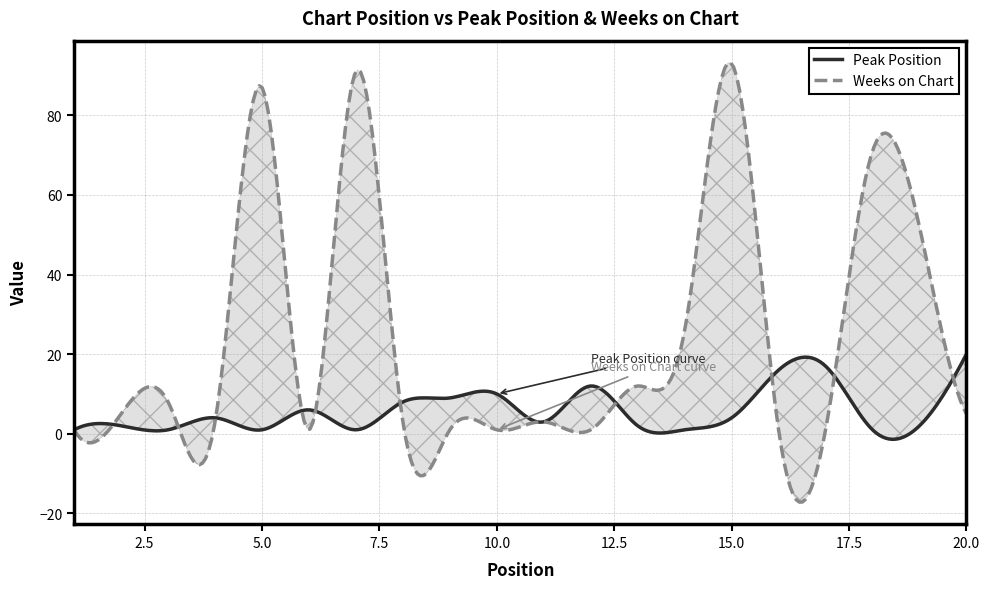

At which label is Weeks on Chart closest to 47?

19